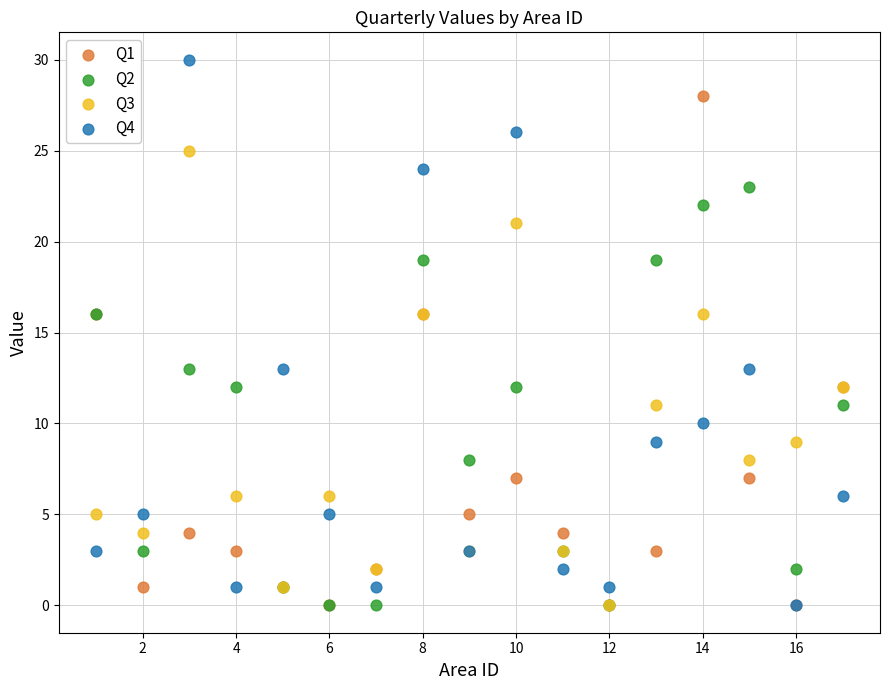

What are all the series names shown in the legend?

Q1, Q2, Q3, Q4